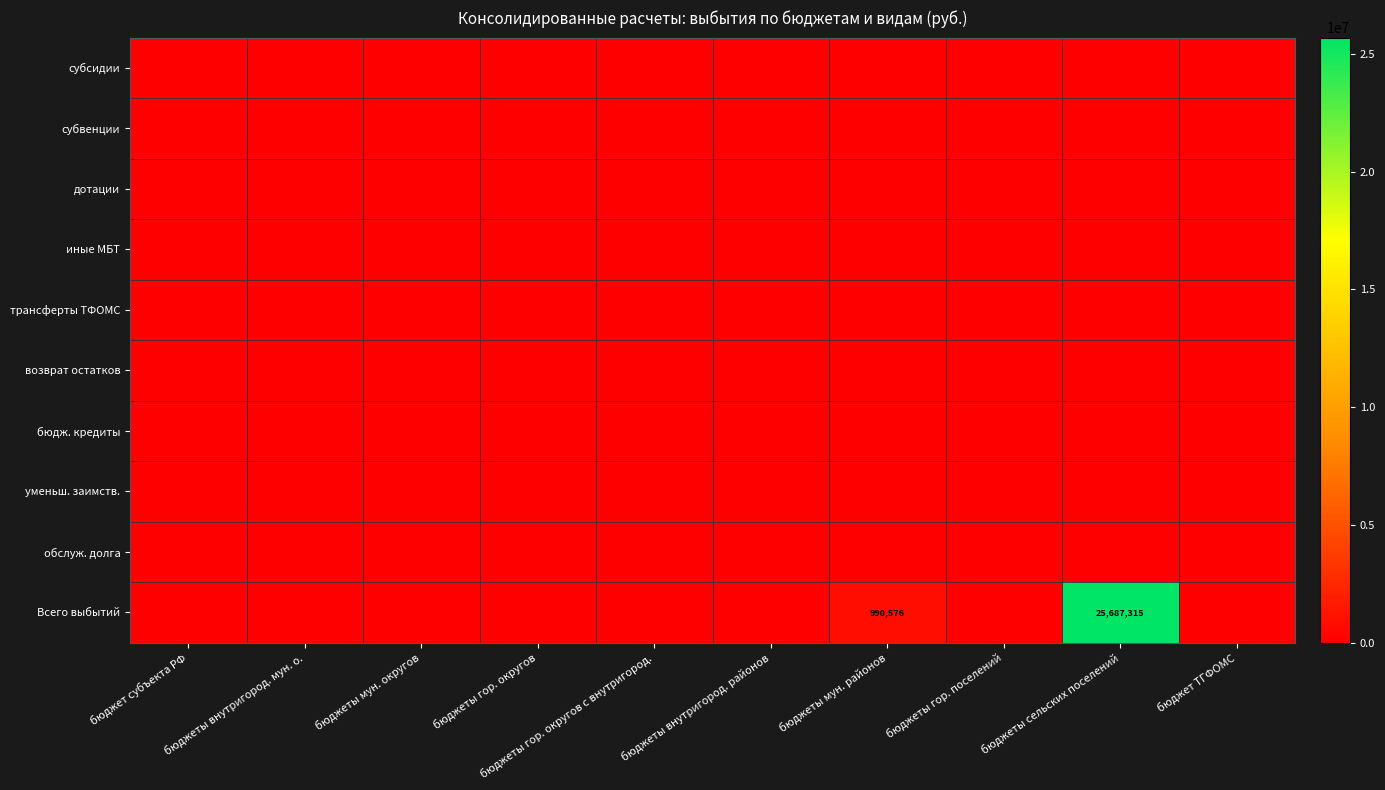

Which series has the largest range (max minus min)?

Всего выбытий